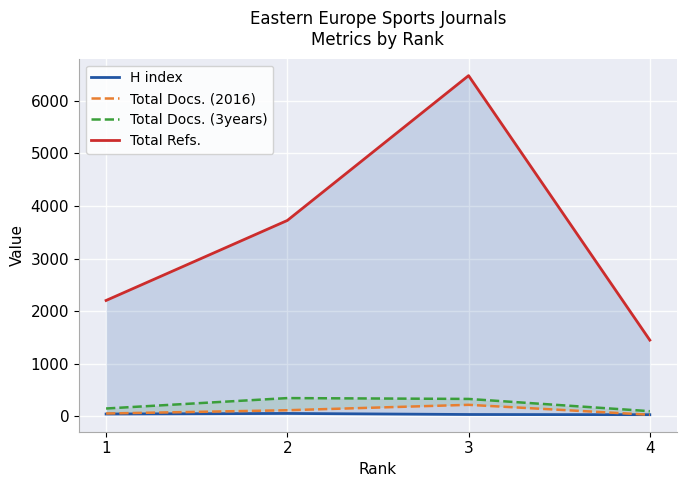

Between 2 and 1, which is larger?

2